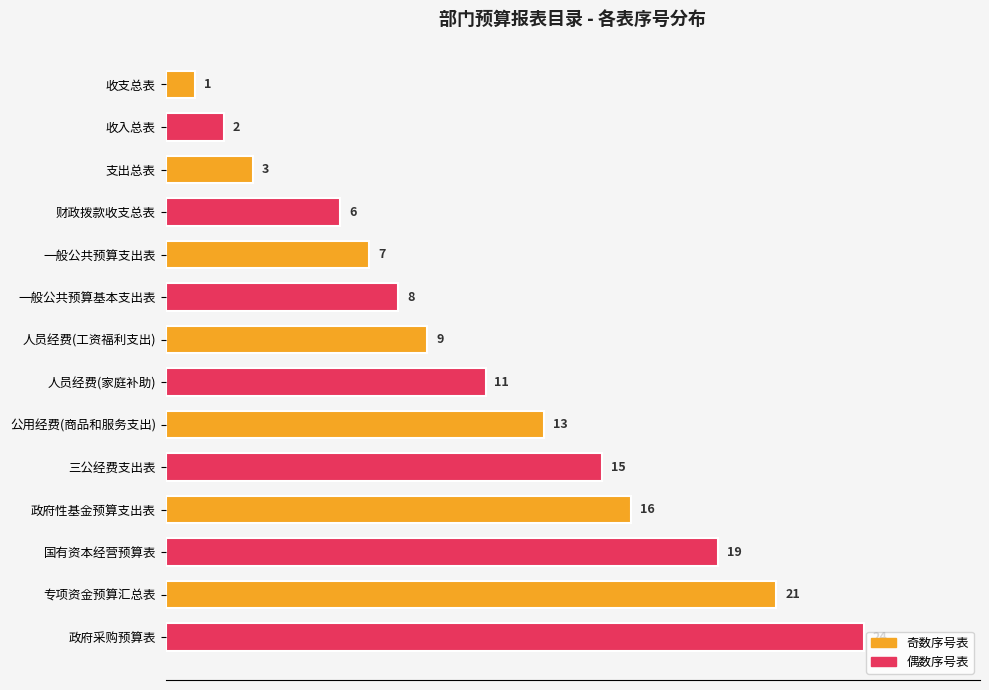

At which label is the value closest to 12?

人员经费(家庭补助)